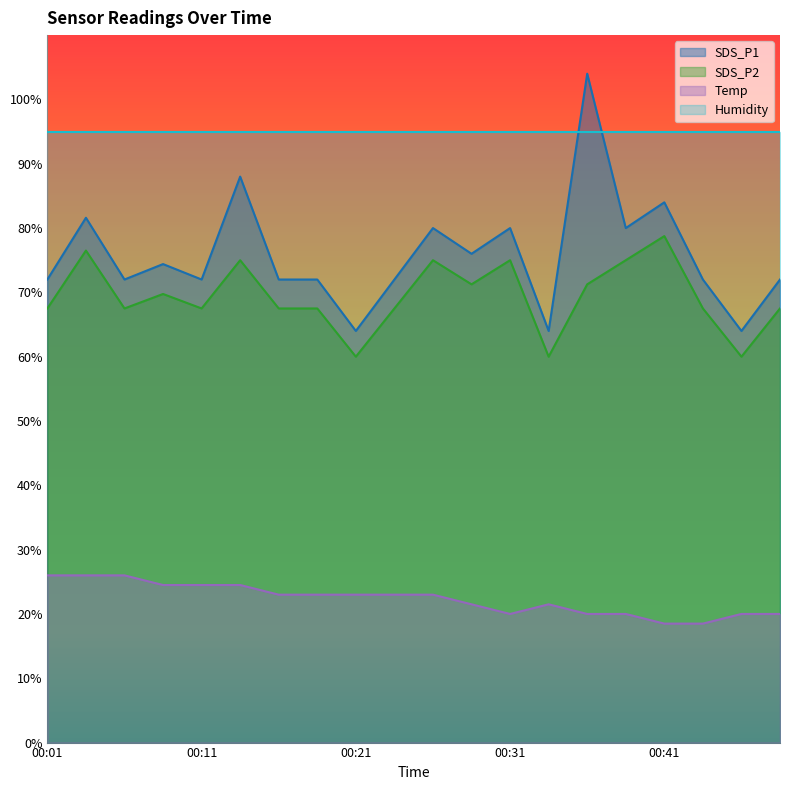

True or false: SDS_P1 has a value of 128.8 at 00:06.

False